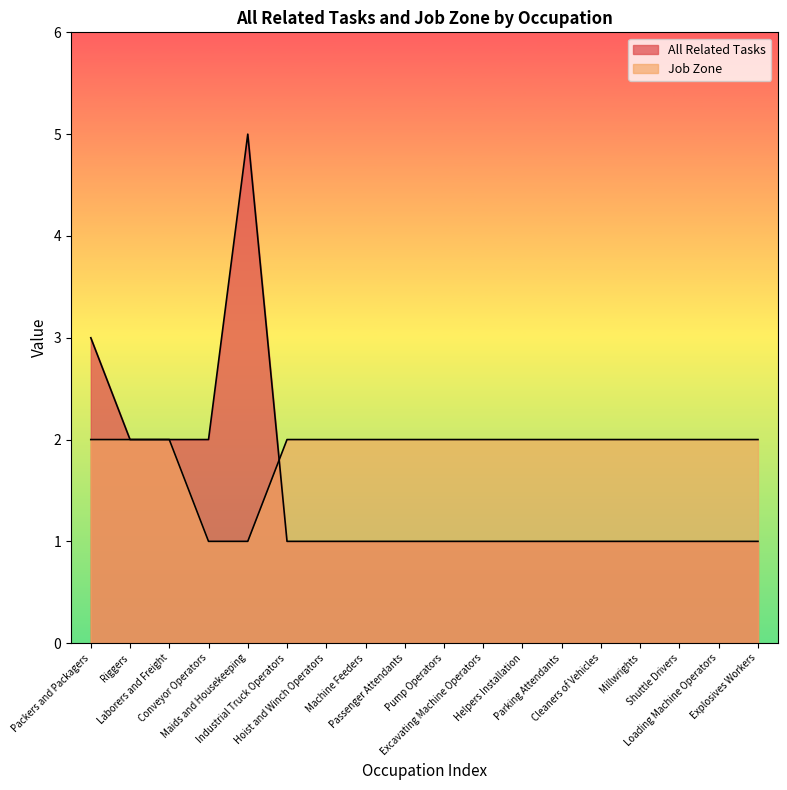

What is the average value of the All Related Tasks series?

2